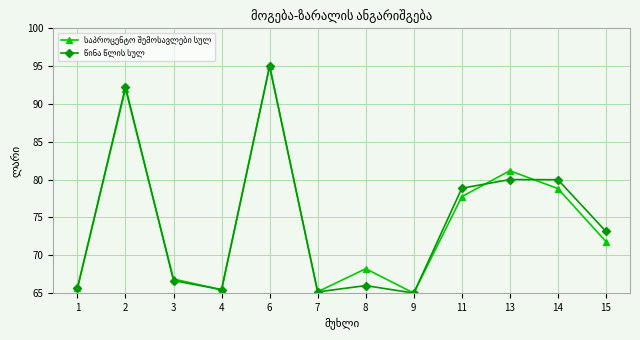

What is the minimum value shown in the chart?

65.0